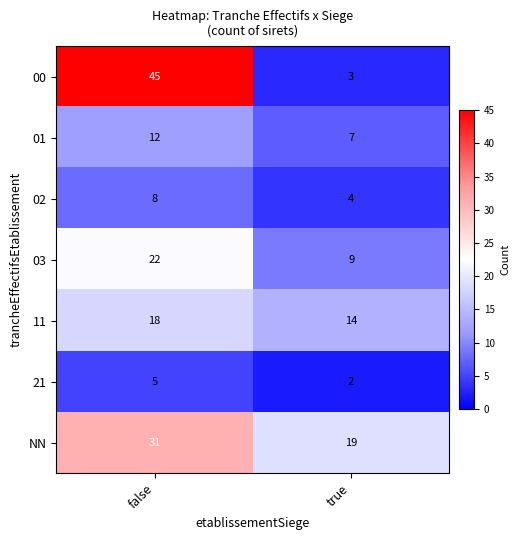

Reading right to left, list all the values displayed in this chart.

00: true=3	false=45
01: true=7	false=12
02: true=4	false=8
03: true=9	false=22
11: true=14	false=18
21: true=2	false=5
NN: true=19	false=31